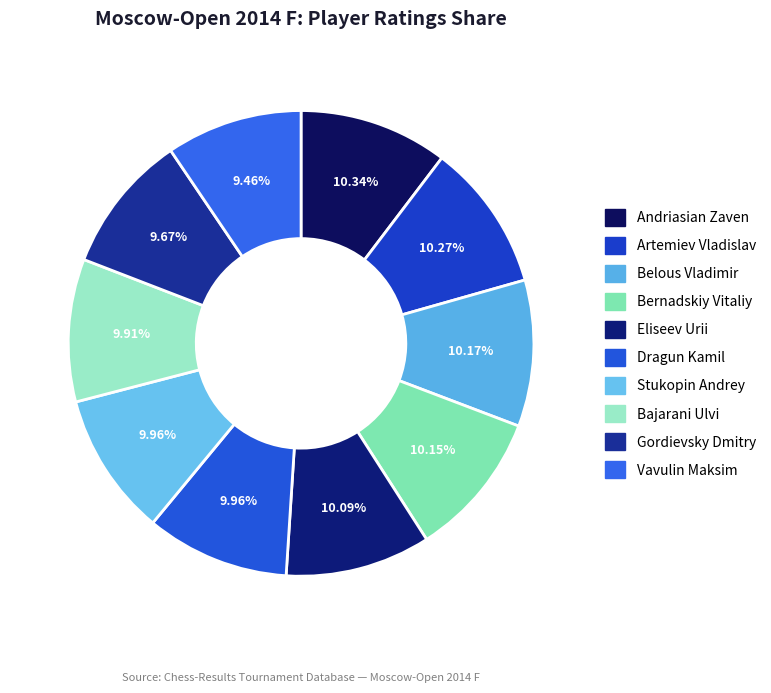

What percentage is the Andriasian Zaven slice, to the nearest percent?

10%